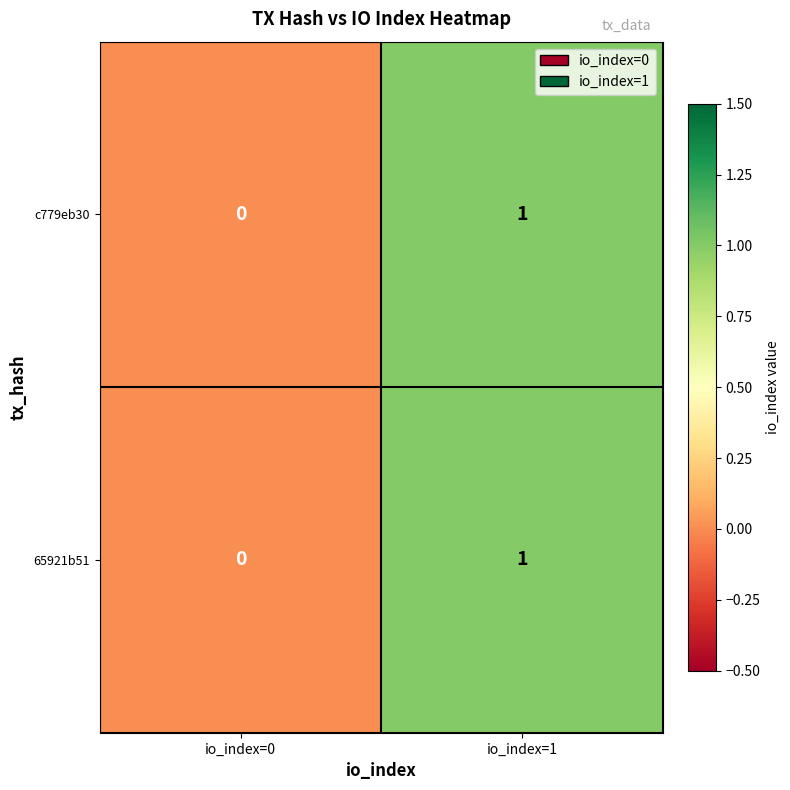

Reading left to right, what are all the values shown in this chart?

c779eb30: io_index=0=0	io_index=1=1
65921b51: io_index=0=0	io_index=1=1